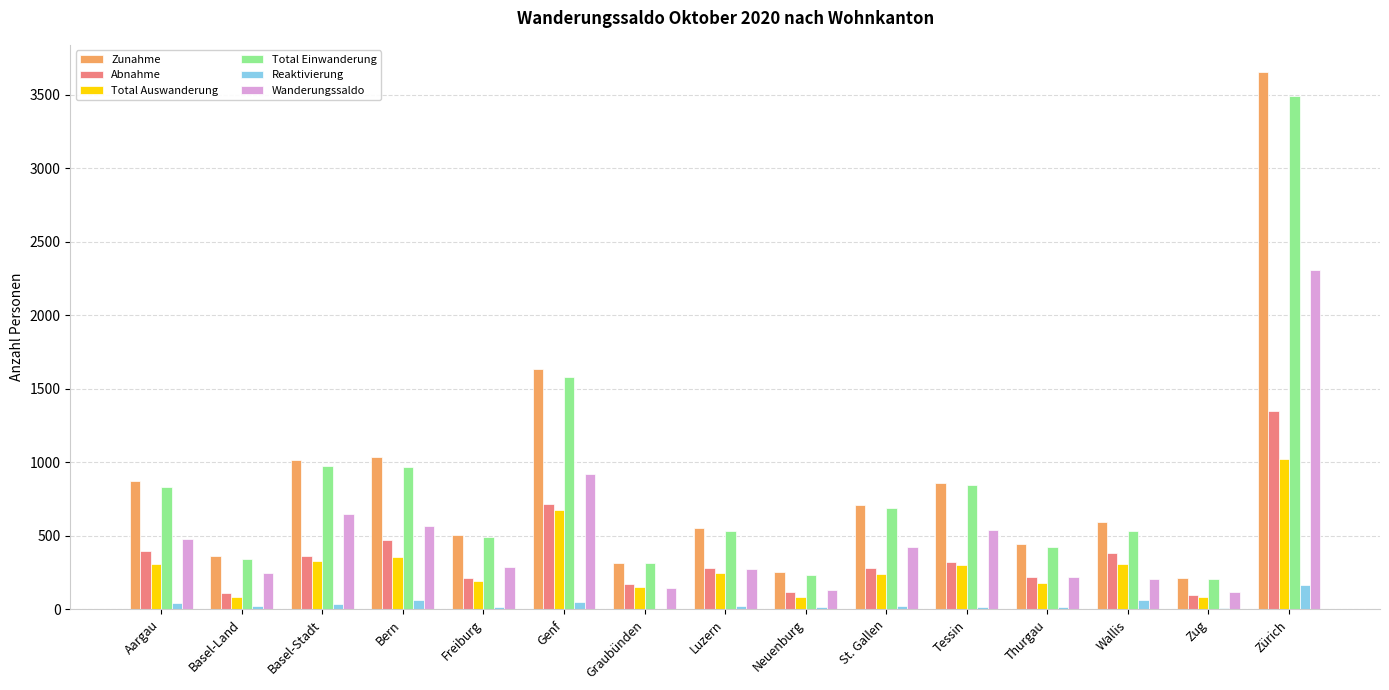

The value of Total Einwanderung at Luzern is 534. True or false?

True